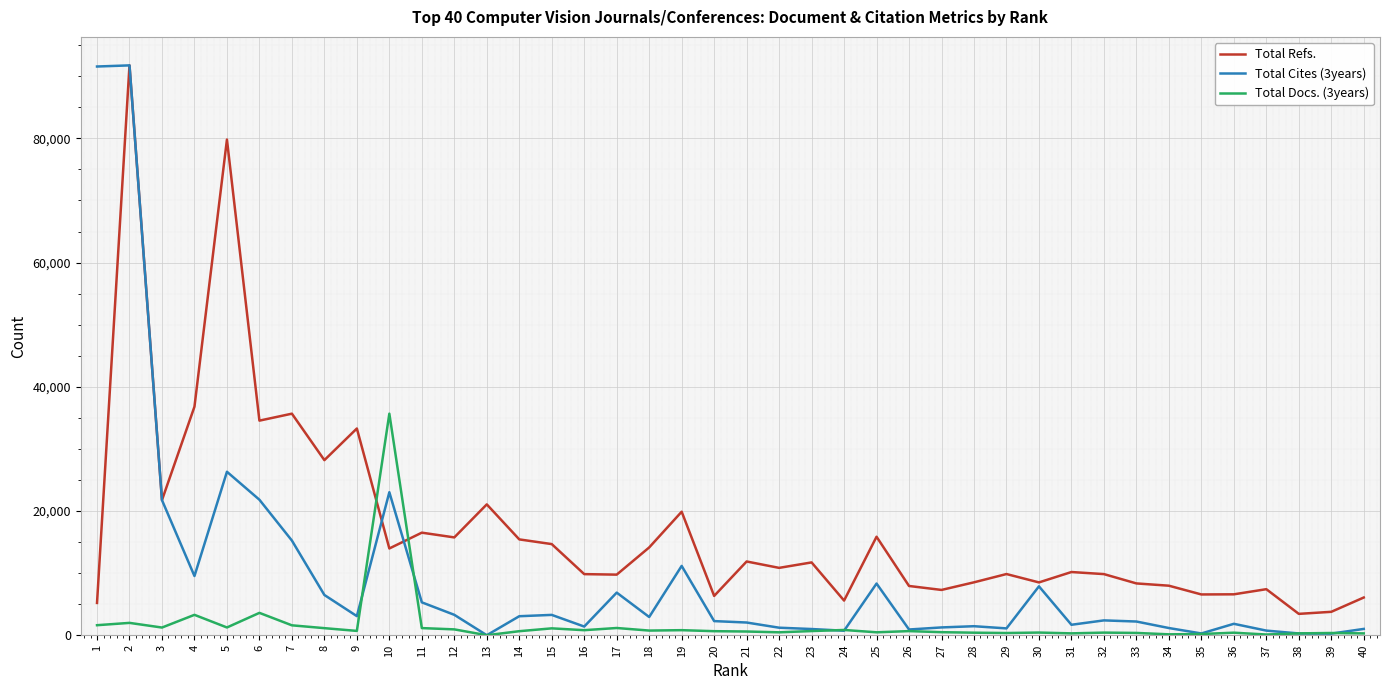

Which series has the largest range (max minus min)?

Total Cites (3years)